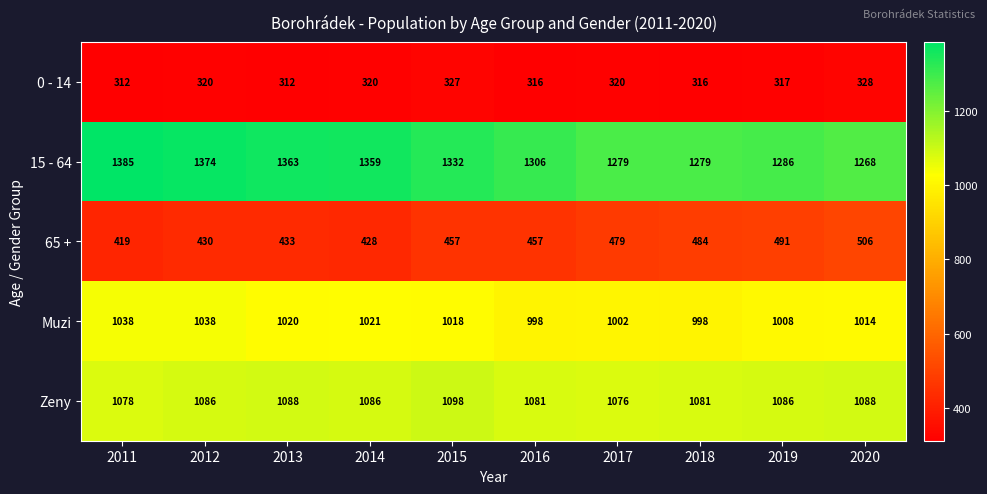

Is it true that 15 - 64 equals 1981 at 2013?

False